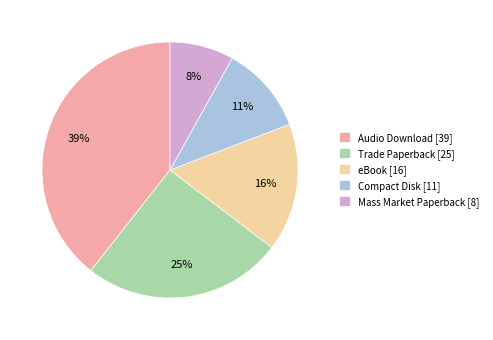

Which category has the smallest portion of the pie?

Mass Market Paperback